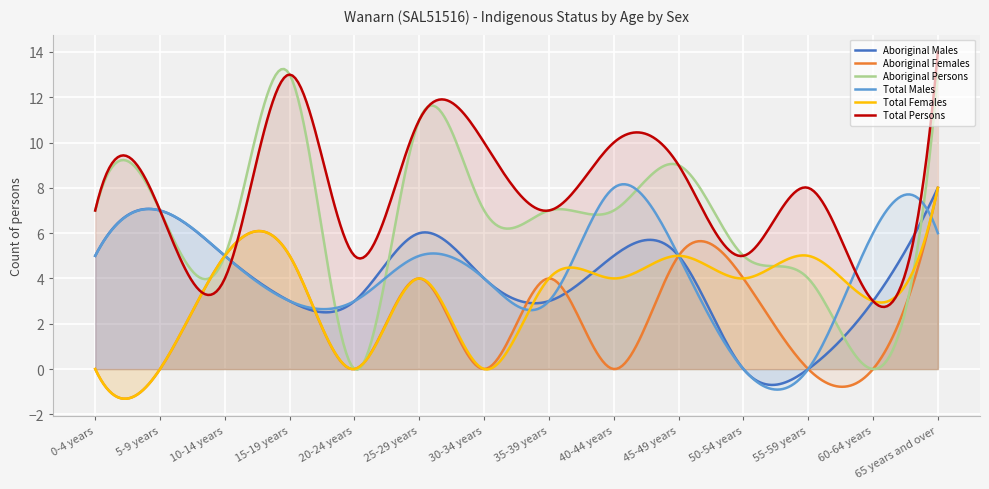

At which label does Aboriginal Males reach its peak?

65 years and over